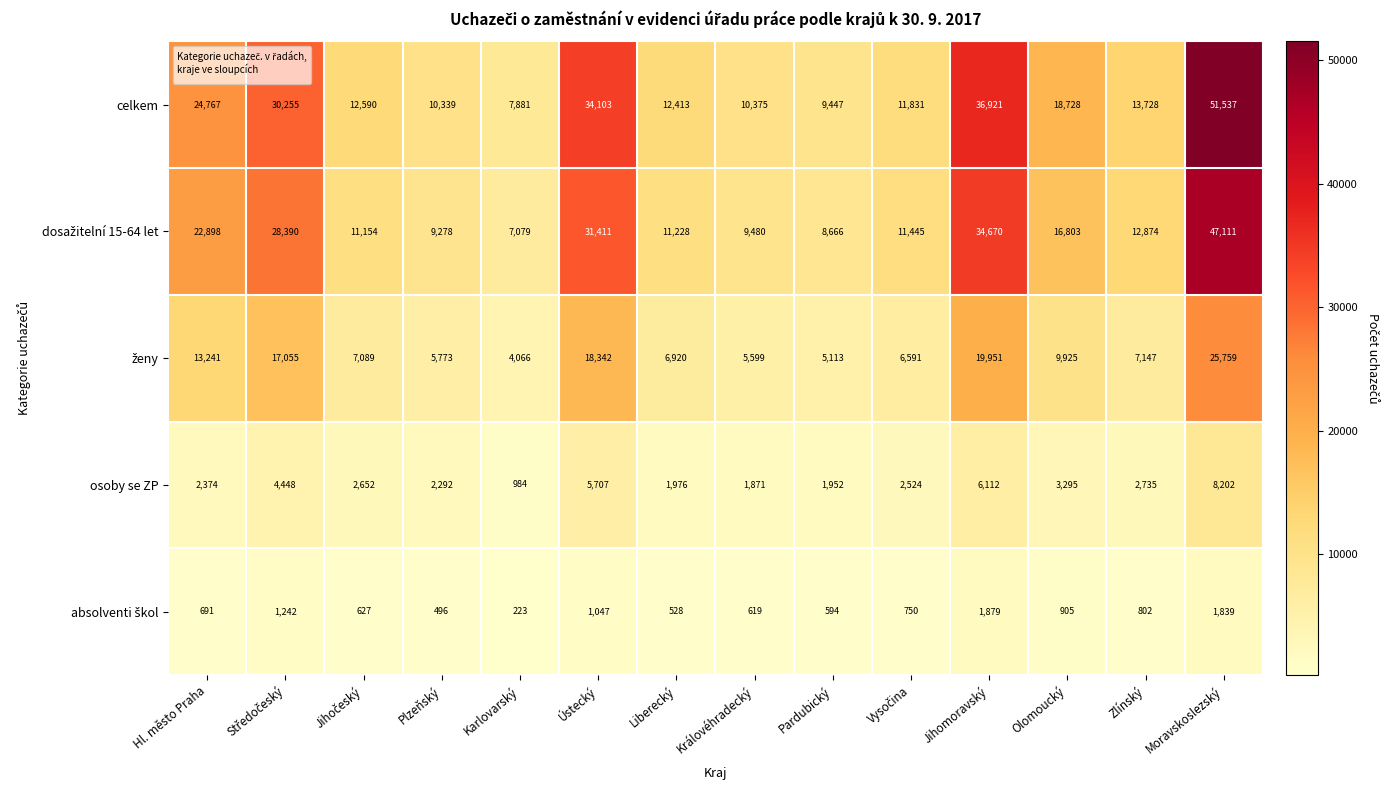

Is it true that osoby se ZP equals 1952 at Pardubický?

True